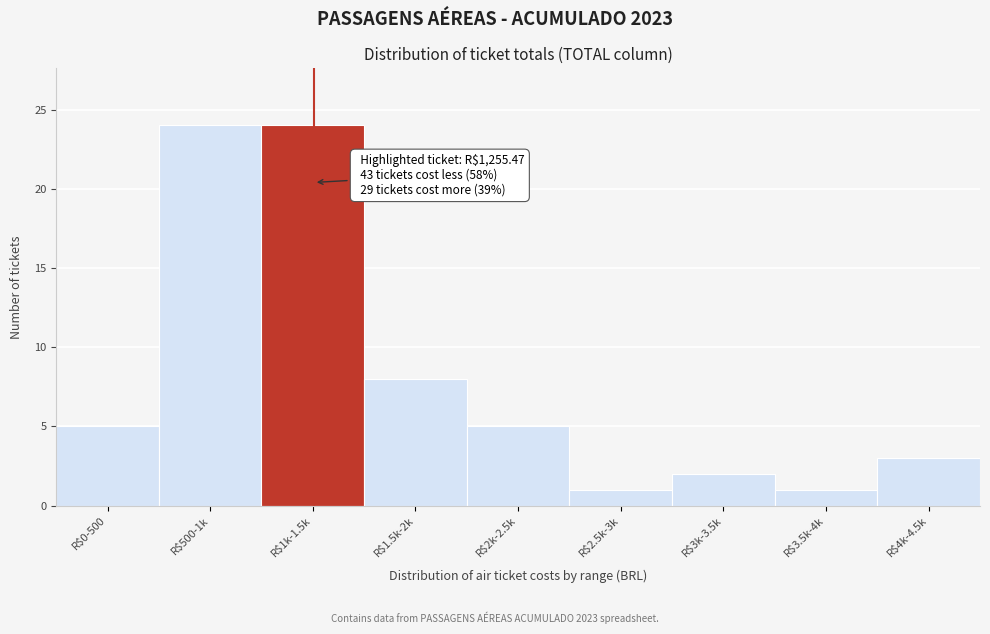

Reading left to right, extract all data points from this chart.

5	24	24	8	5	1	2	1	3